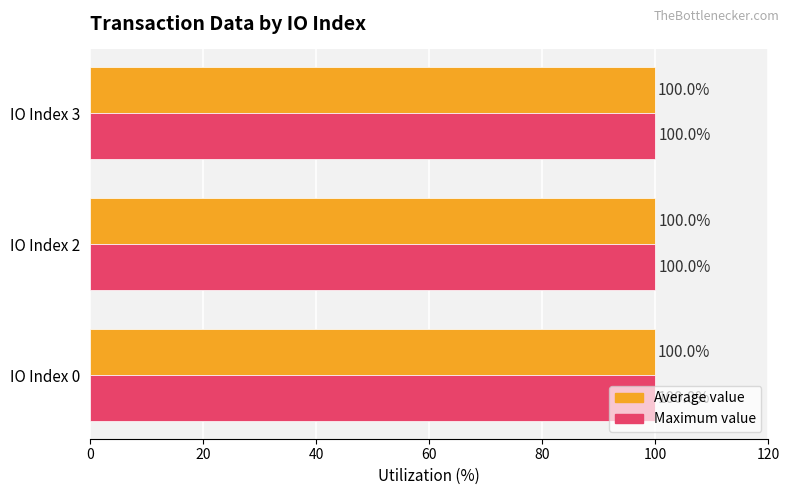

What is the smallest value displayed?

100.0